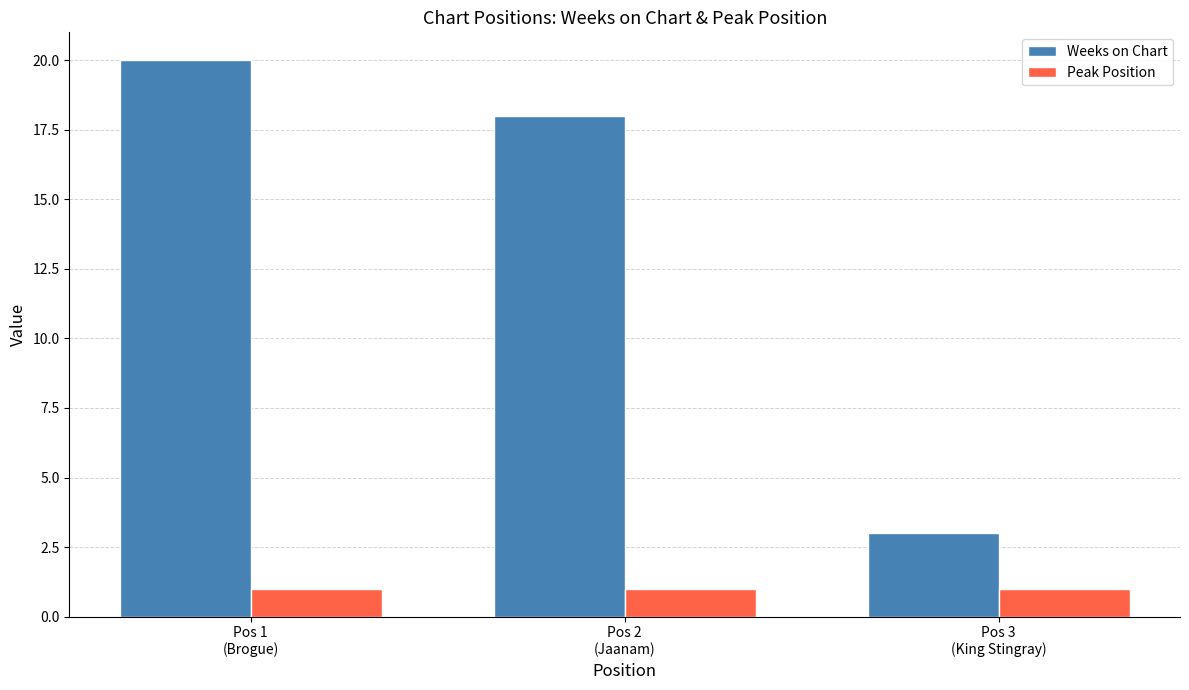

List the series in order of their overall mean, lowest first.

Peak Position, Weeks on Chart